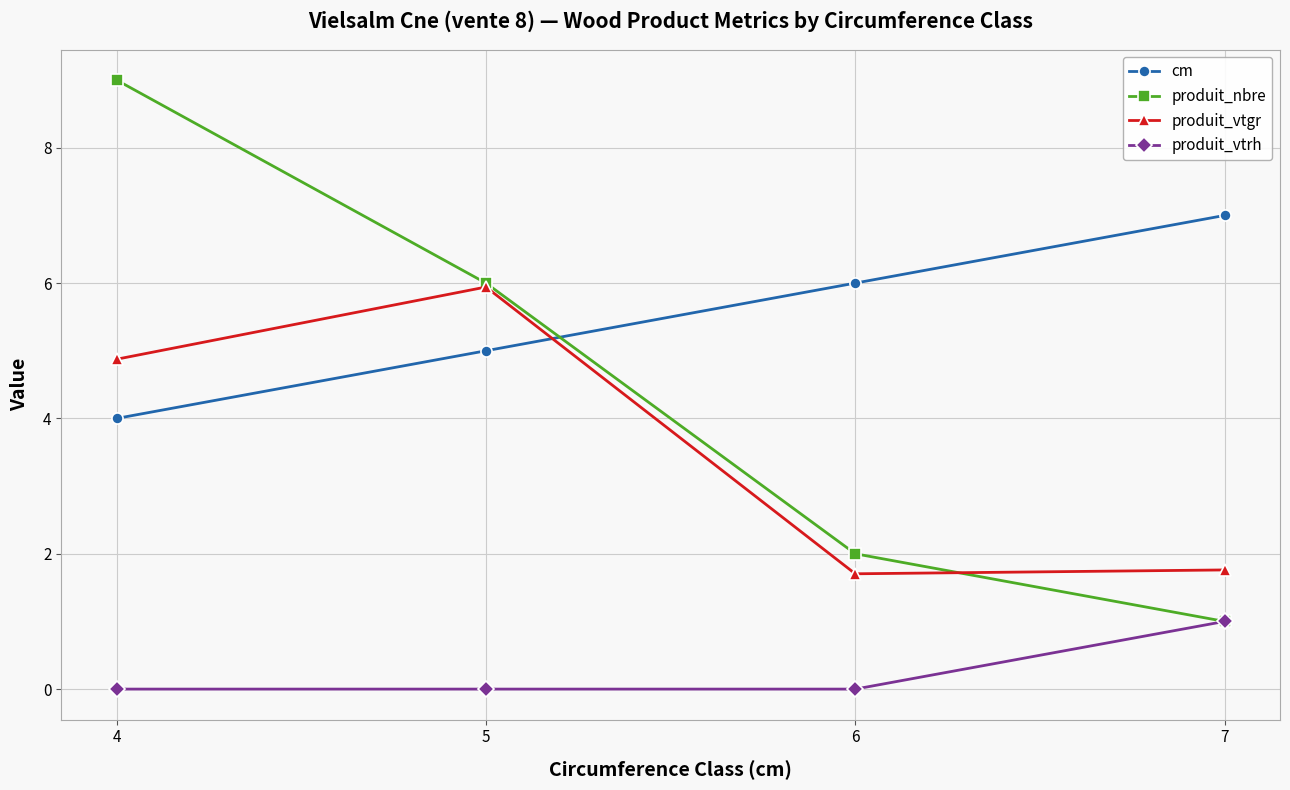

True or false: cm has a value of 7.0 at 7.

True